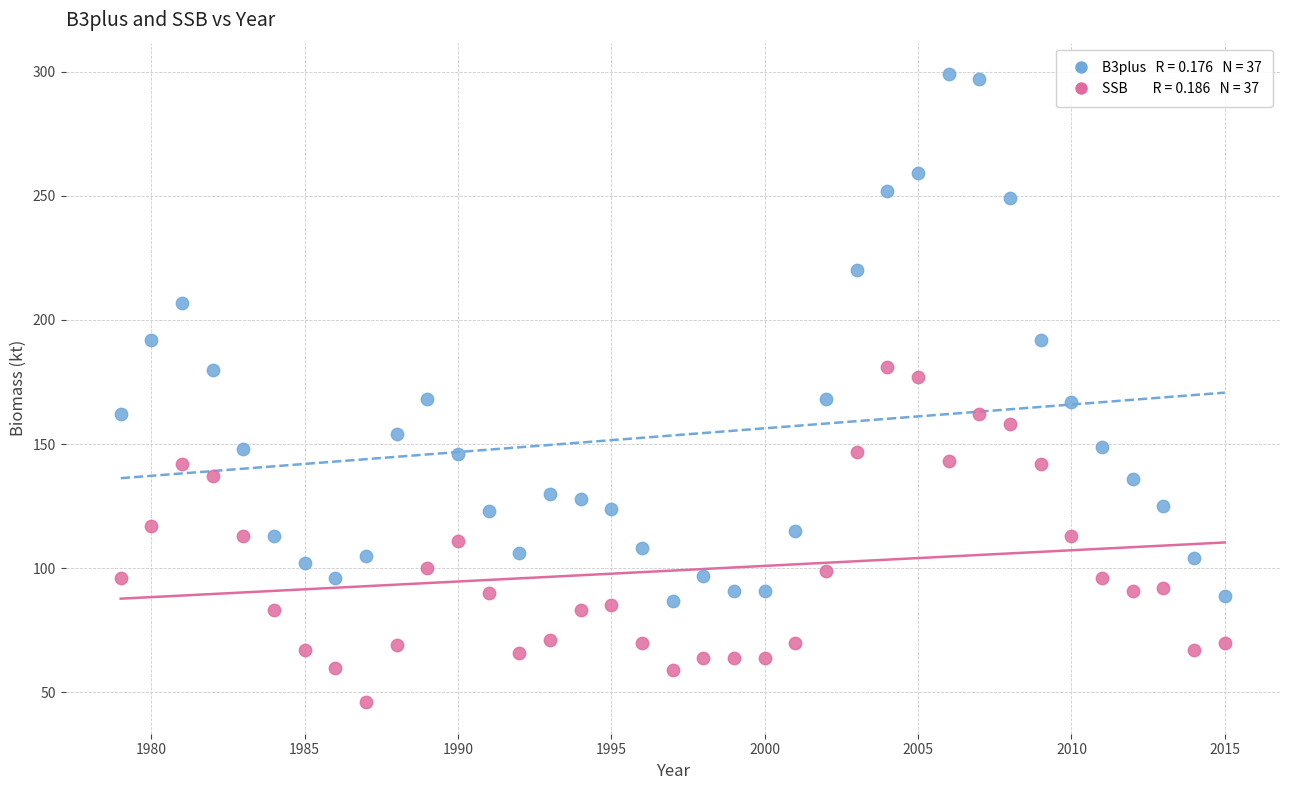

Across all data points, what is the range of Y values (max minus min)?

253